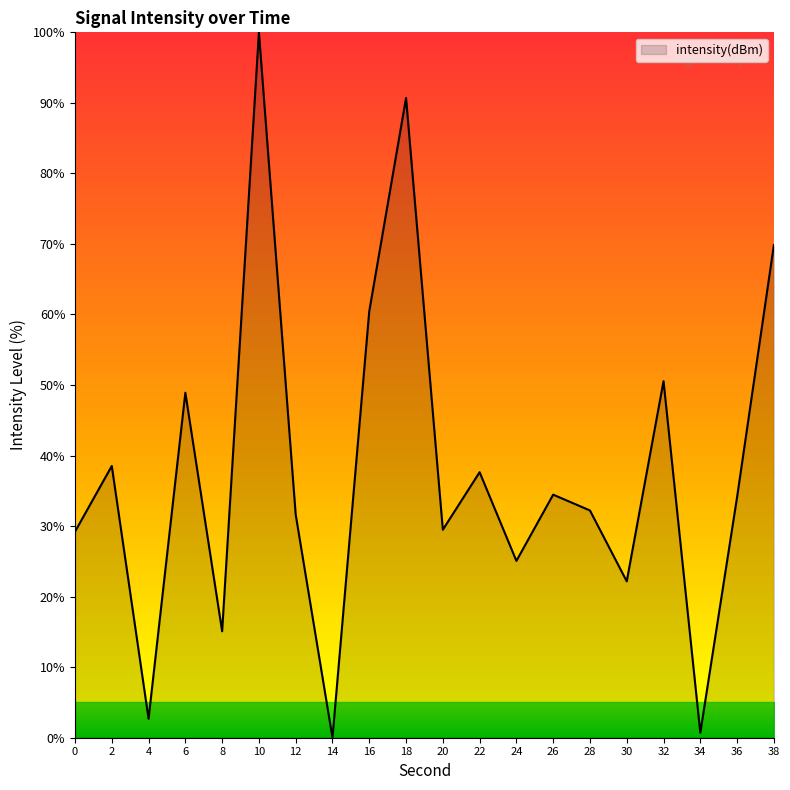

Count the number of data series in this chart.

1